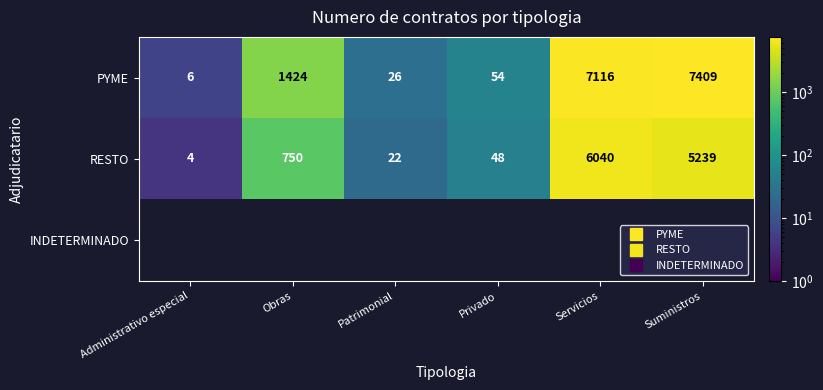

Which series has the widest spread of values?

PYME